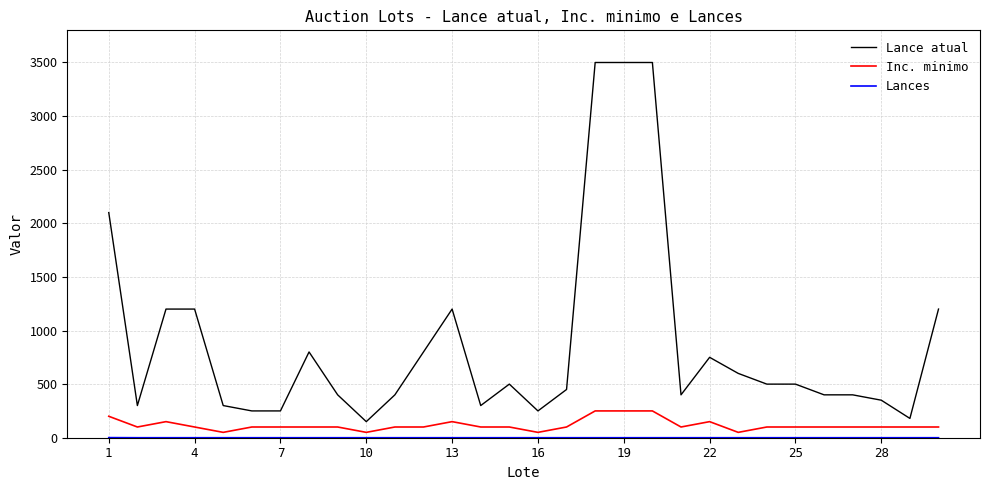

Which series has the widest spread of values?

Lance atual